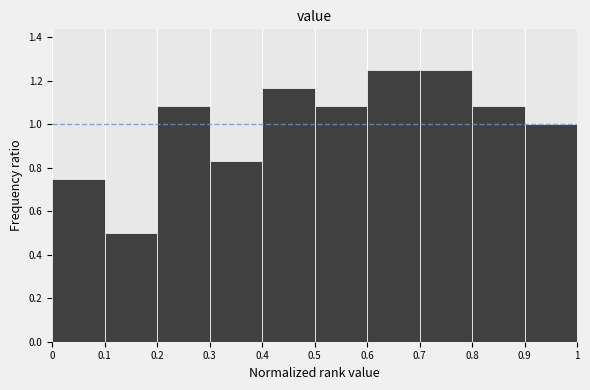

How tall is the bar that spans 0.9 to 1 on the x-axis? The values are not printed on the chart, so give them approximately, as read against the axis.

1.00